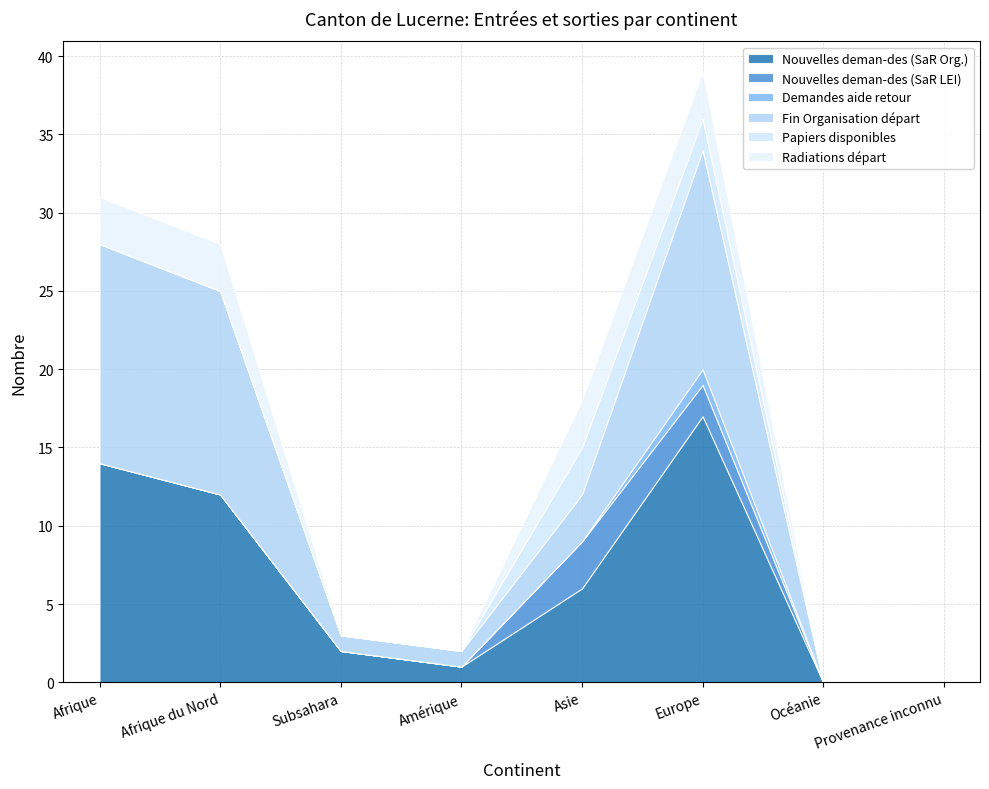

How many lines are shown in the chart?

6